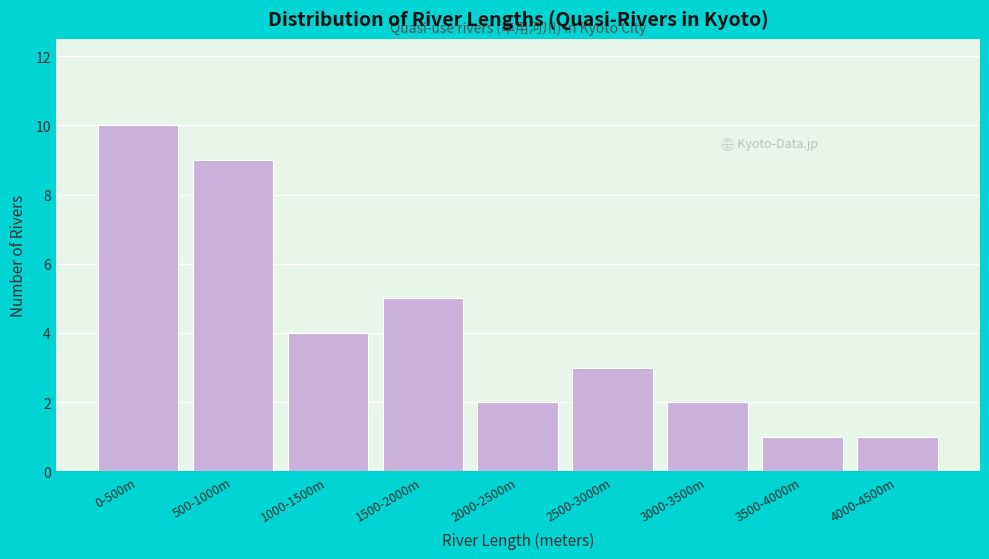

Reading left to right, what are all the values shown in this chart?

10	9	4	5	2	3	2	1	1